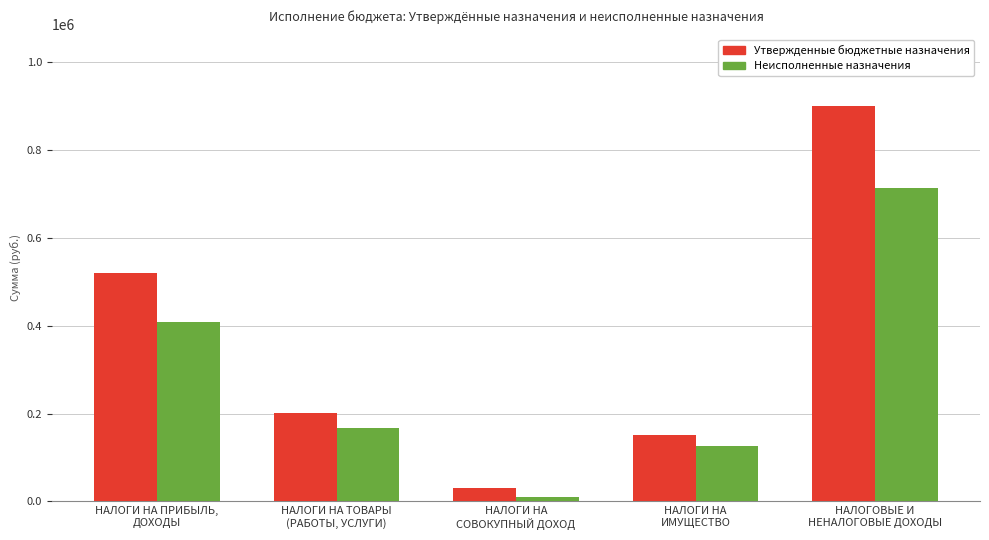

Where does the Неисполненные назначения series first go above 168282?

НАЛОГИ НА ПРИБЫЛЬ,
ДОХОДЫ